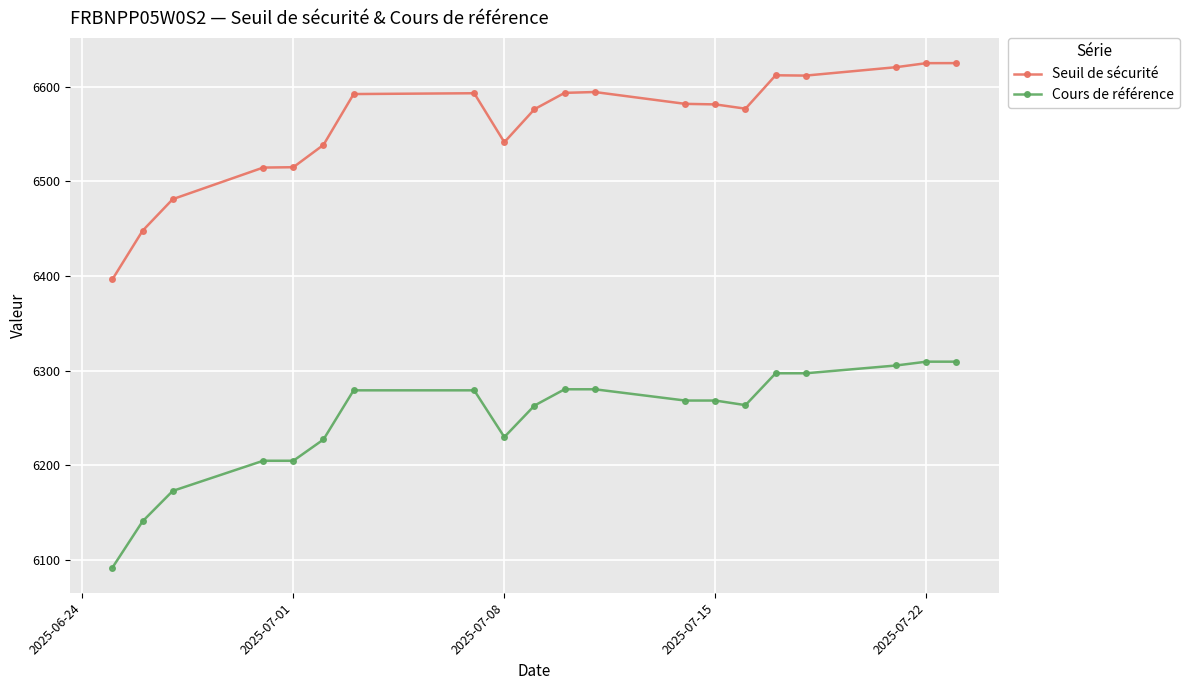

What is the value of the Seuil de sécurité point at the 19th from the left?

6625.0